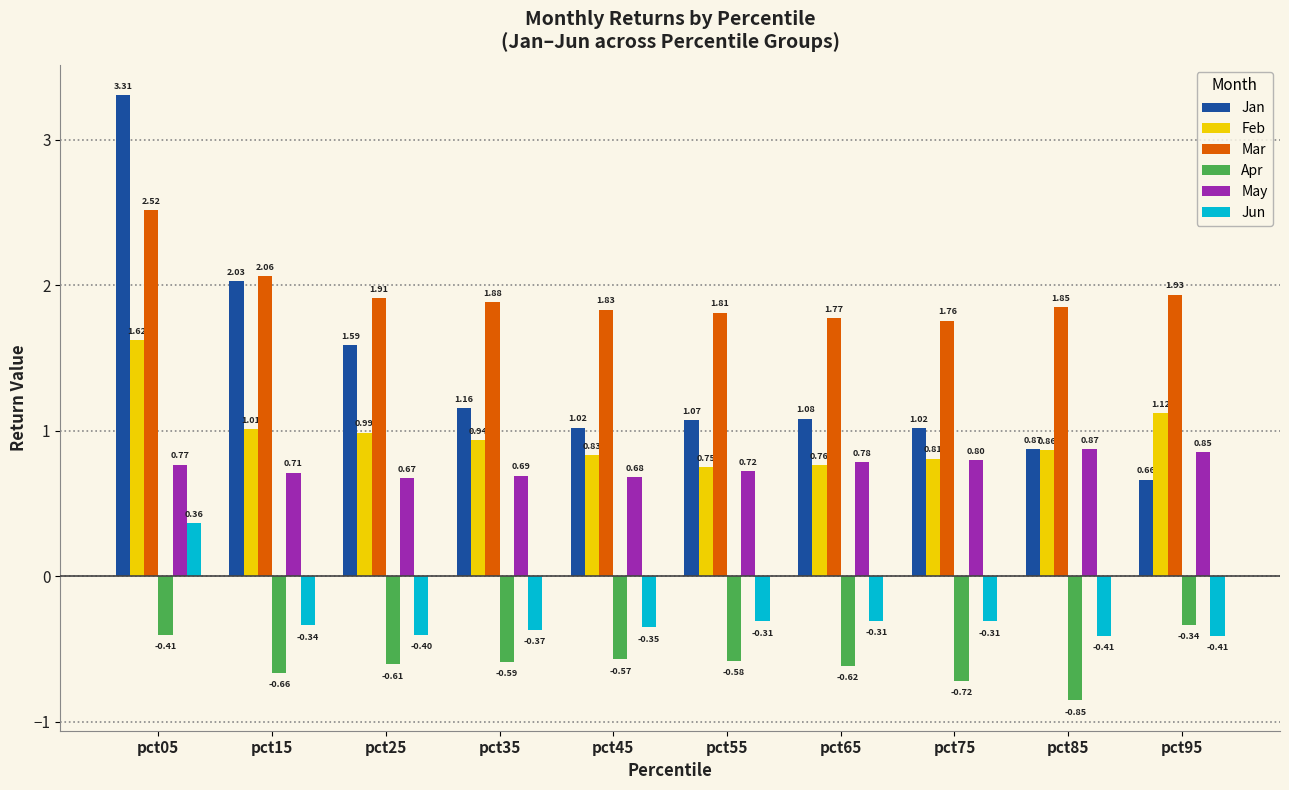

Which series has the widest spread of values?

Jan